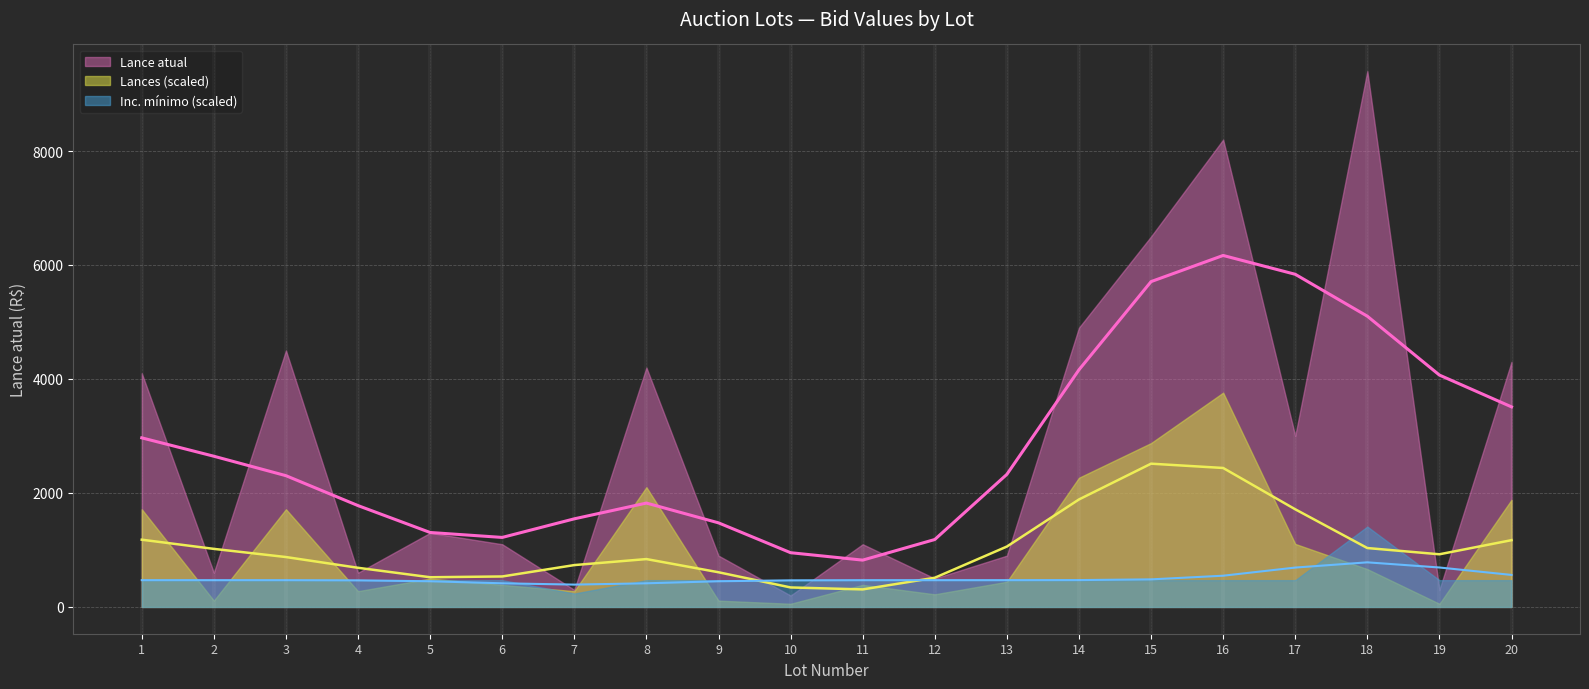

True or false: Lances and Inc. minimo cross at least once.

False